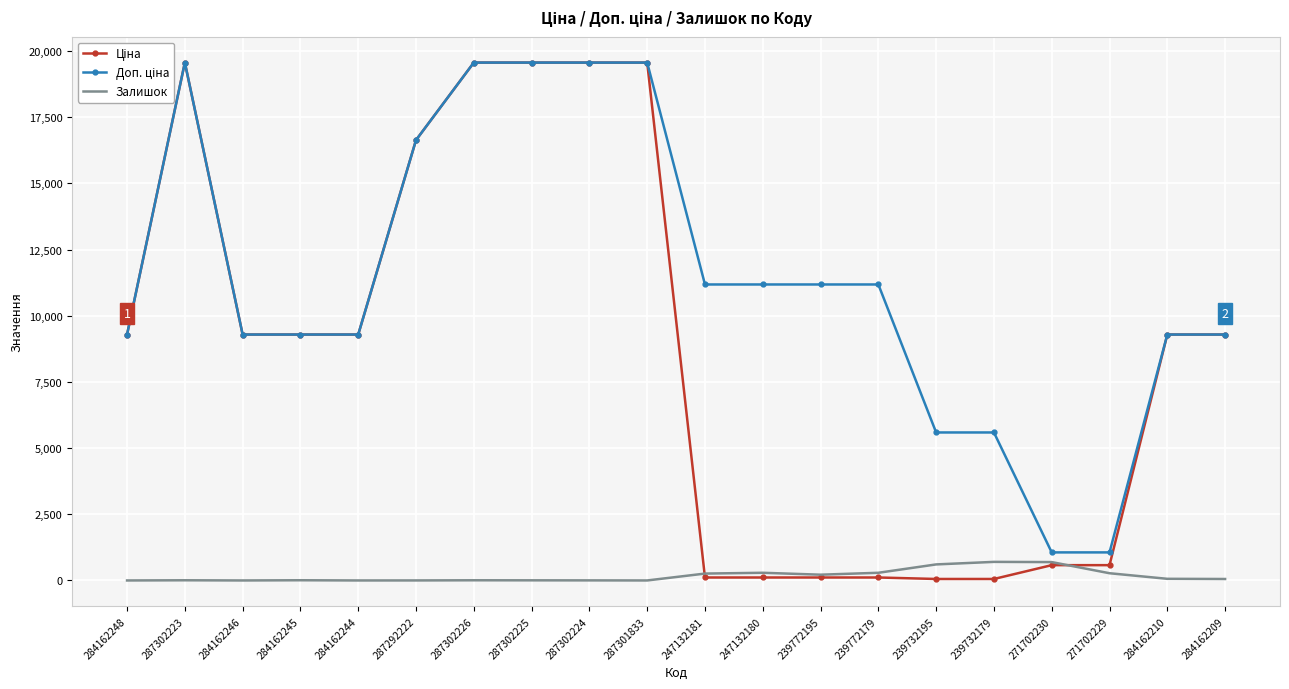

What is the maximum value shown in the chart?

19564.9